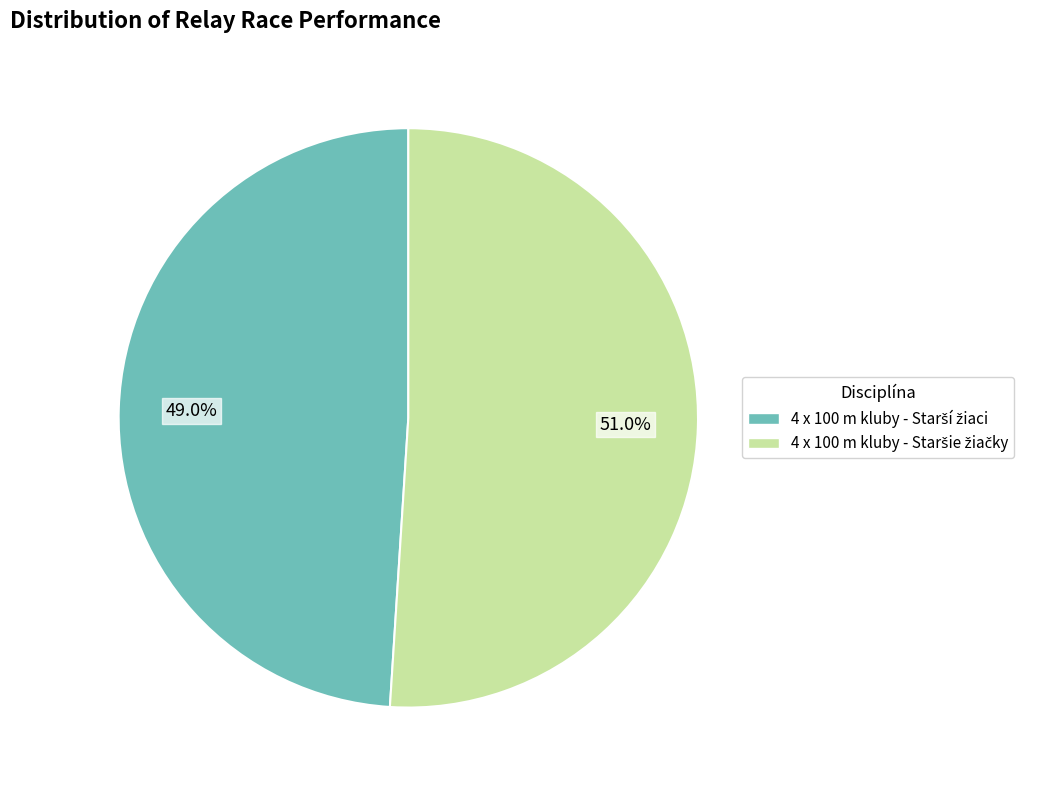

Is there a majority slice in this chart?

Yes